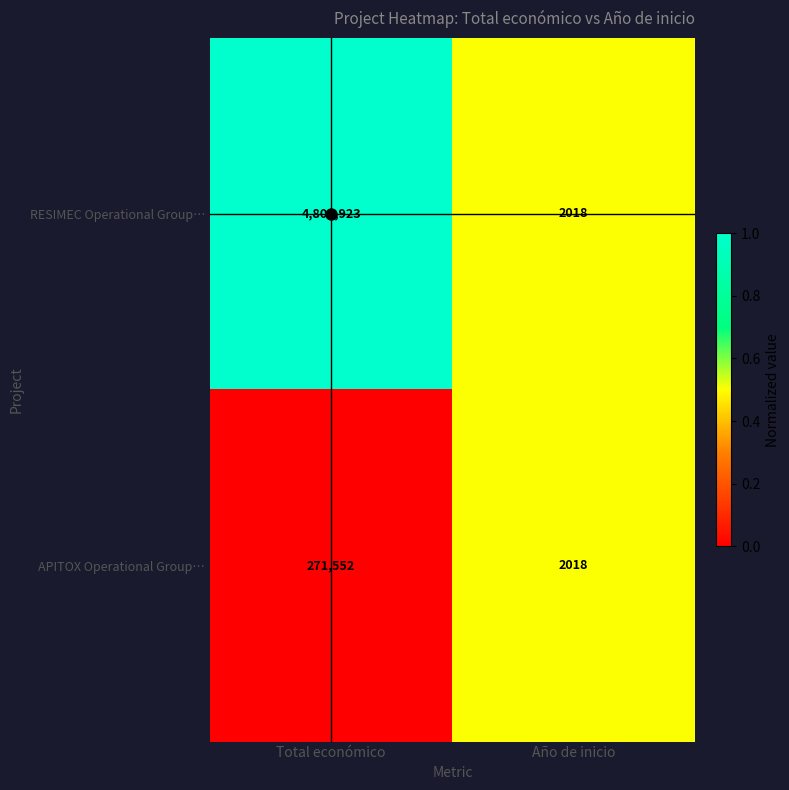

The APITOX Operational Group… series shows 2018 at Año de inicio. True or false?

True